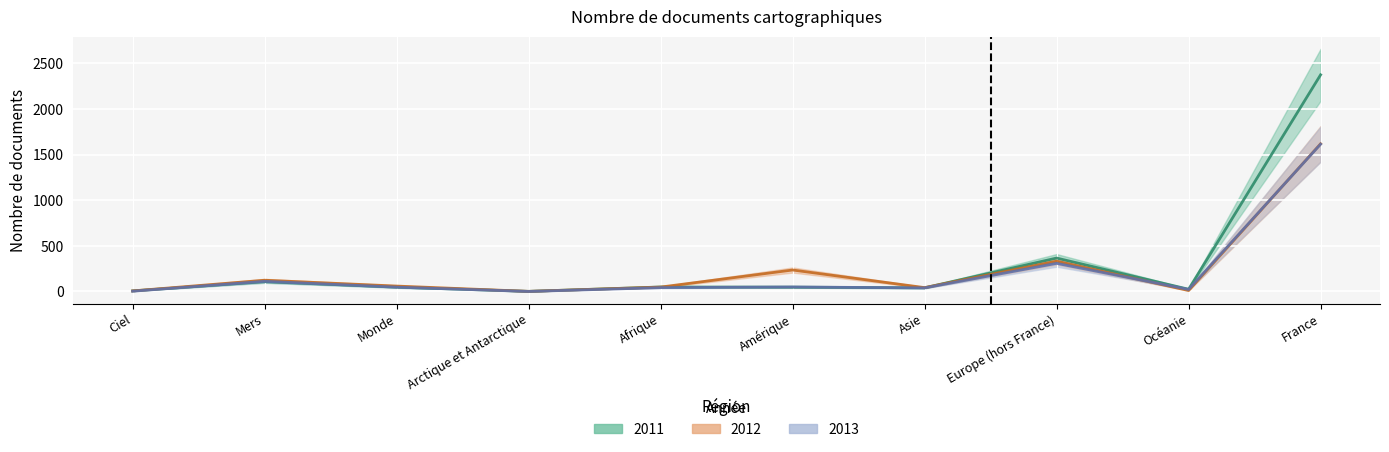

How many interior local valleys does the 2011 series have?

3